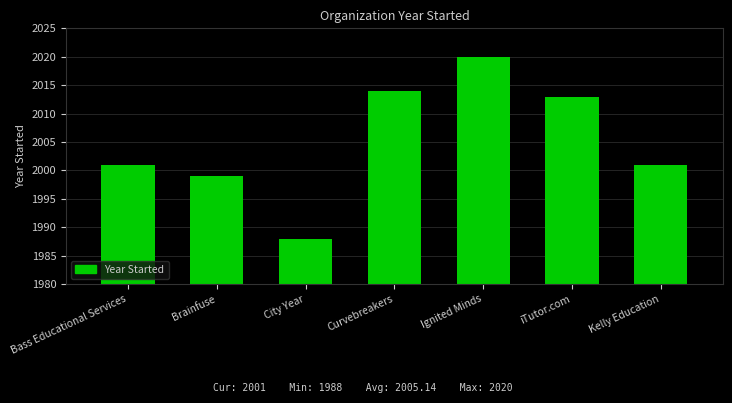

What is the smallest value displayed?

1988